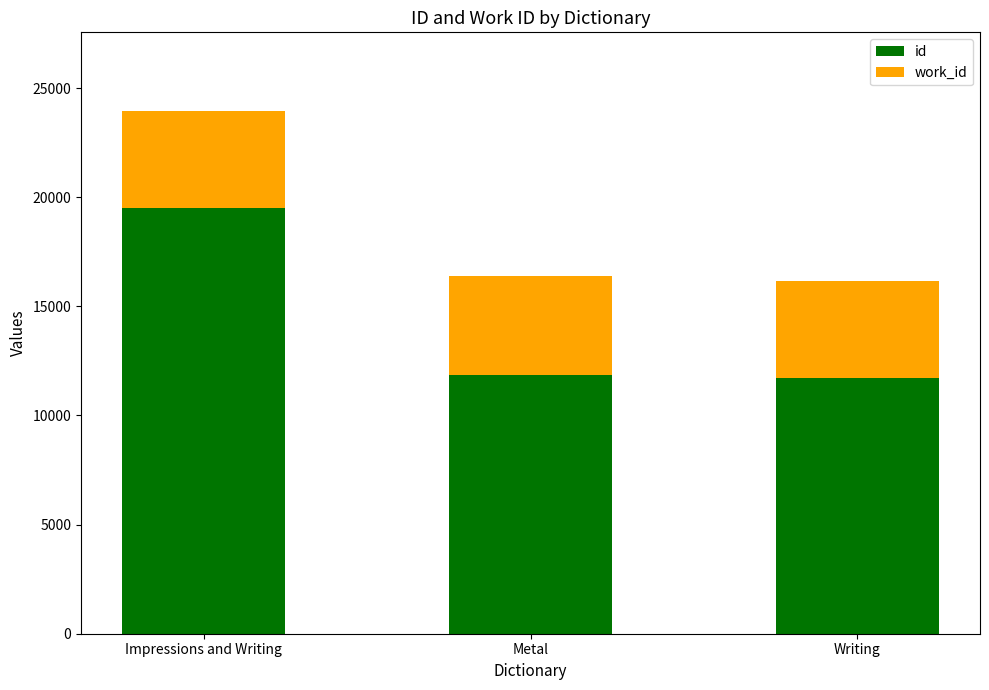

At which category is the sum across all series the highest?

Impressions and Writing